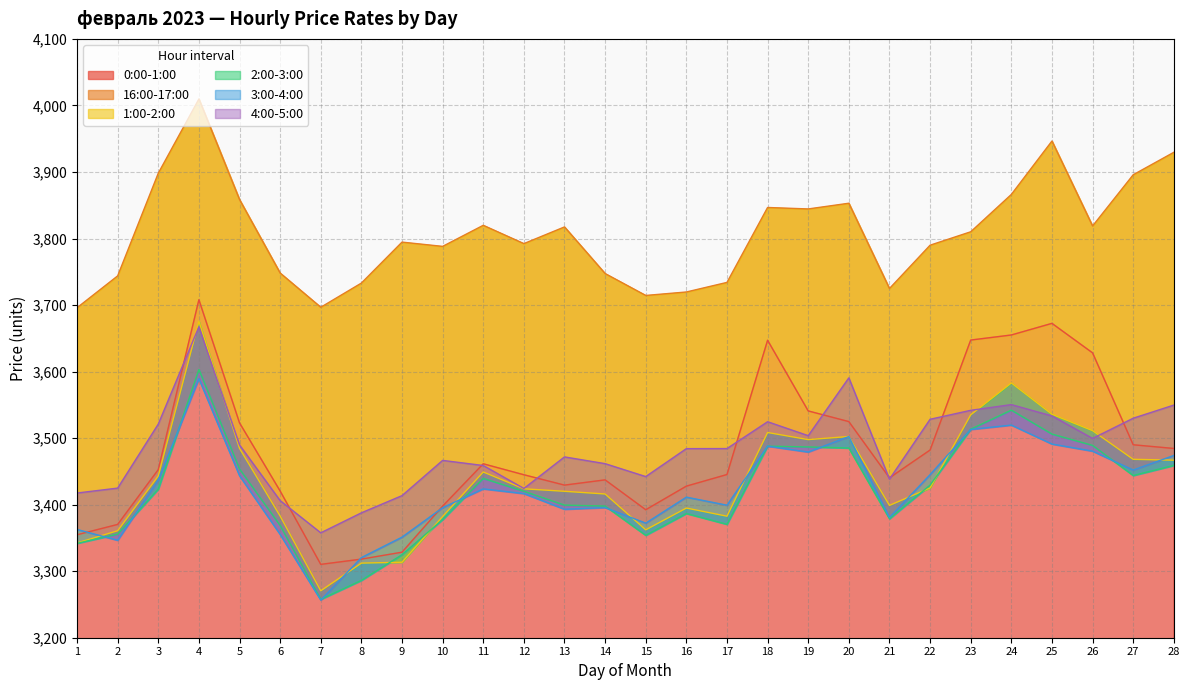

At how many categories does at least one series exceed 3888?

5